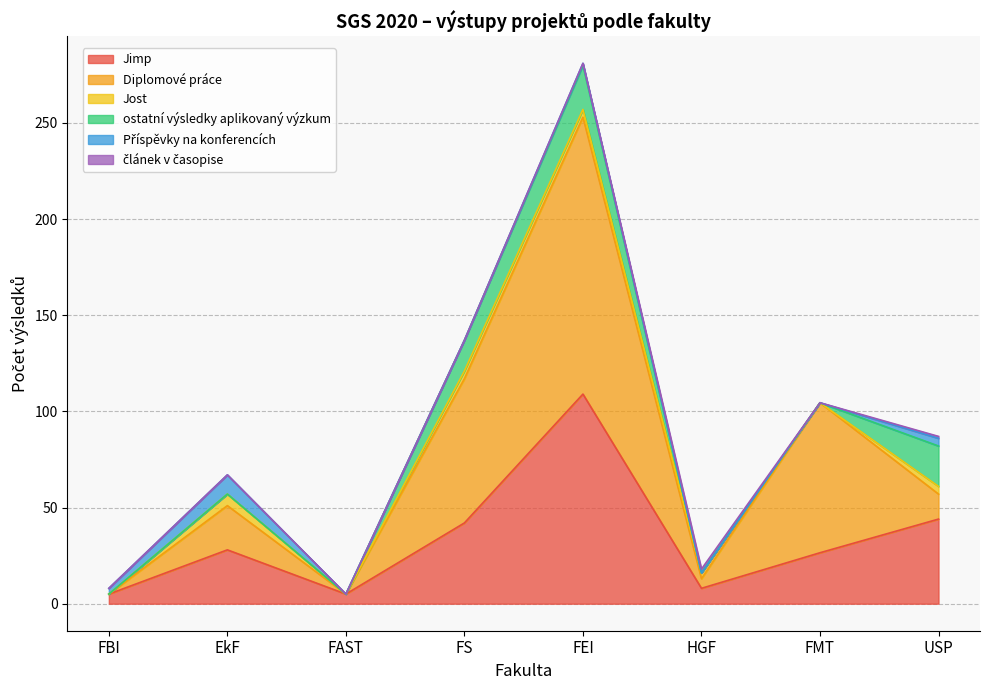

Reading right to left, what are all the values shown in this chart?

Jimp: USP=44.0	FMT=26.5	HGF=8.0	FEI=109.0	FS=42.0	FAST=5.0	EkF=28.0	FBI=5.0
Diplomové práce: USP=13.0	FMT=78.0	HGF=5.0	FEI=144.0	FS=75.0	FAST=0.0	EkF=23.0	FBI=0.0
Jost: USP=4.0	FMT=0.0	HGF=3.0	FEI=4.0	FS=4.0	FAST=0.0	EkF=6.0	FBI=0.0
ostatní výsledky aplikovaný výzkum: USP=21.0	FMT=0.0	HGF=0.0	FEI=23.0	FS=16.0	FAST=0.0	EkF=0.0	FBI=0.0
Příspěvky na konferencích: USP=4.0	FMT=0.0	HGF=0.0	FEI=1.0	FS=0.0	FAST=0.0	EkF=10.0	FBI=3.0
článek v časopise: USP=1.0	FMT=0.0	HGF=2.0	FEI=0.0	FS=0.0	FAST=0.0	EkF=0.0	FBI=0.0